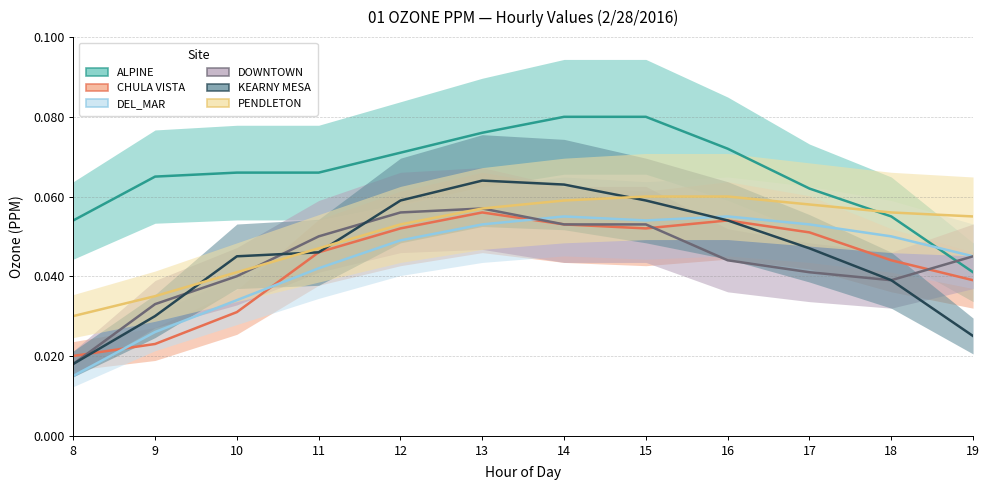

In CHULA VISTA, how many points are lower than both neighbors (excluding endpoints)?

1